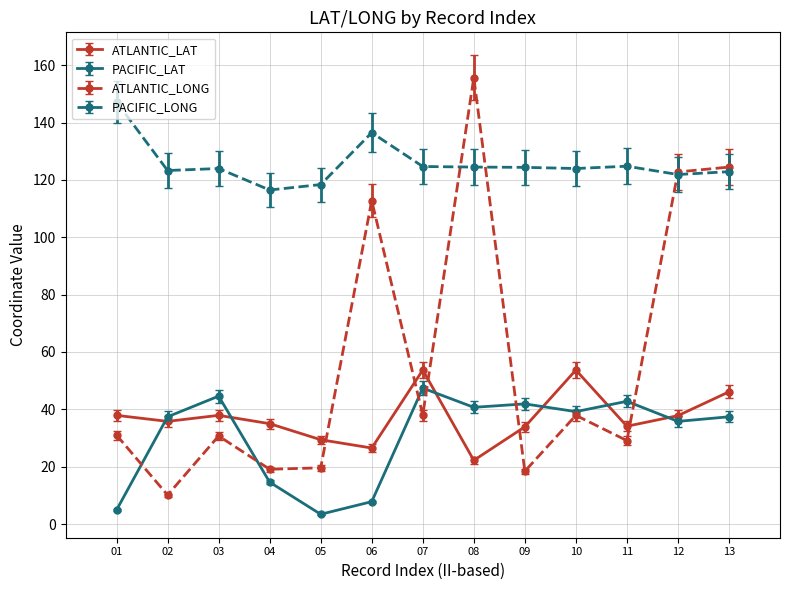

What is the sum of the PACIFIC_LAT values at 07 and 12?

83.2